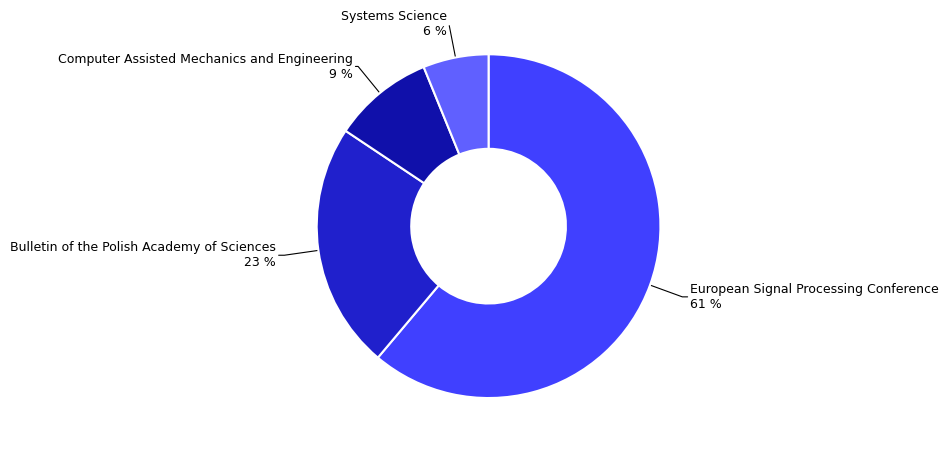

To the nearest percent, what is the average slice percentage?

25%